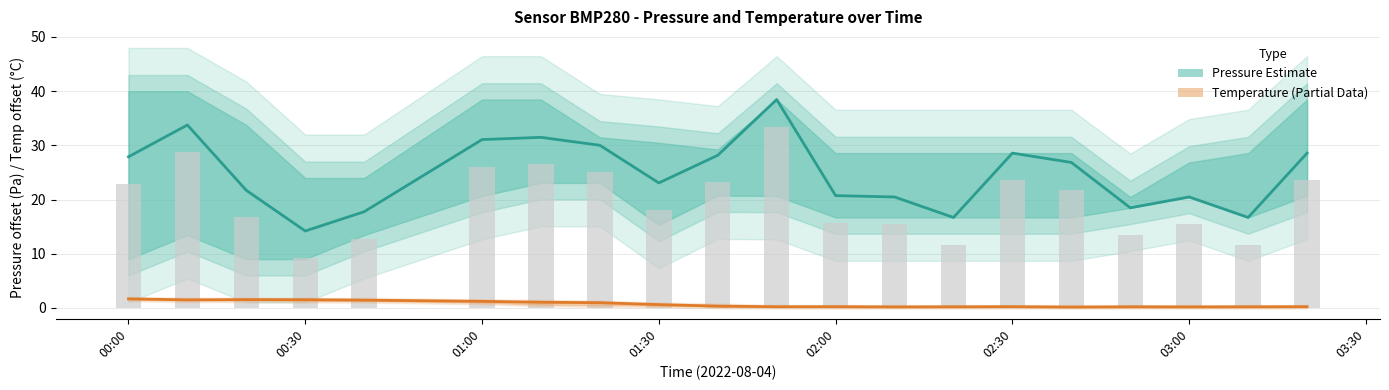

How many values in the Pressure (Estimate) series exceed 26?

10